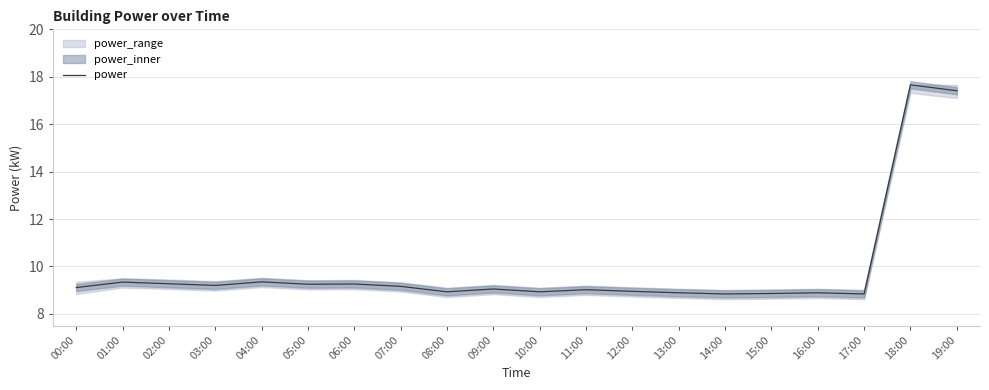

What position from the right is 15:00?

5